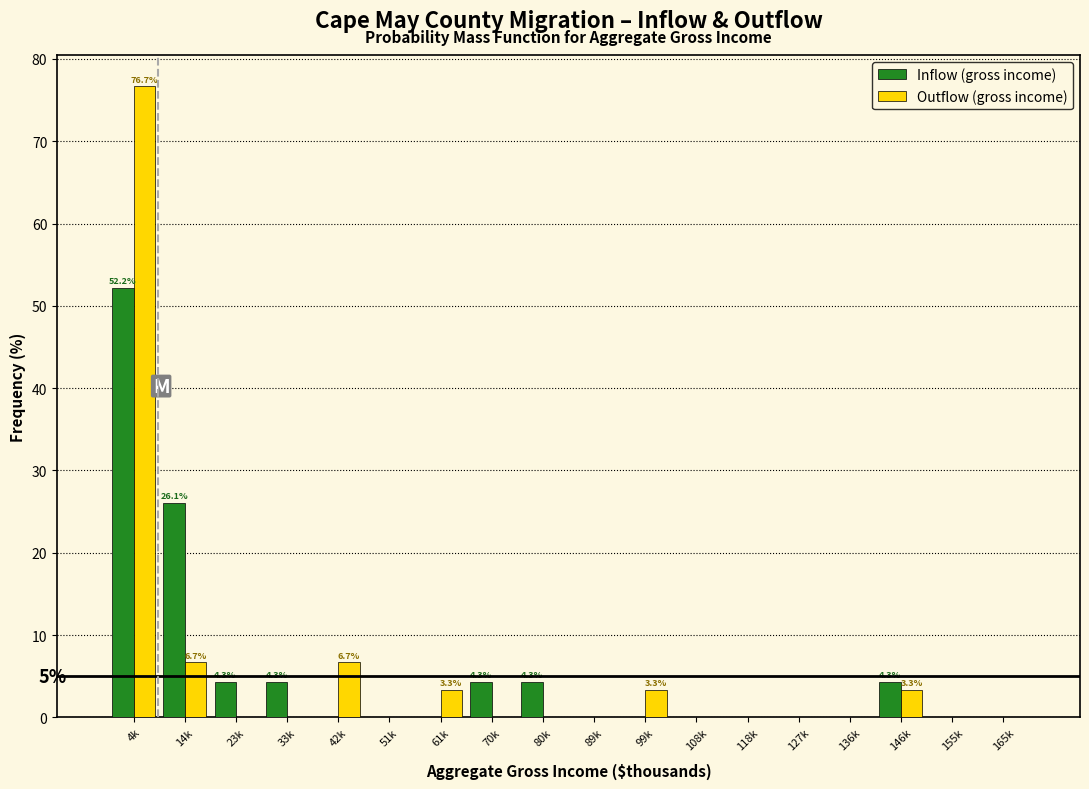

The Outflow (gross income) series shows -36.4 at 165k. True or false?

False